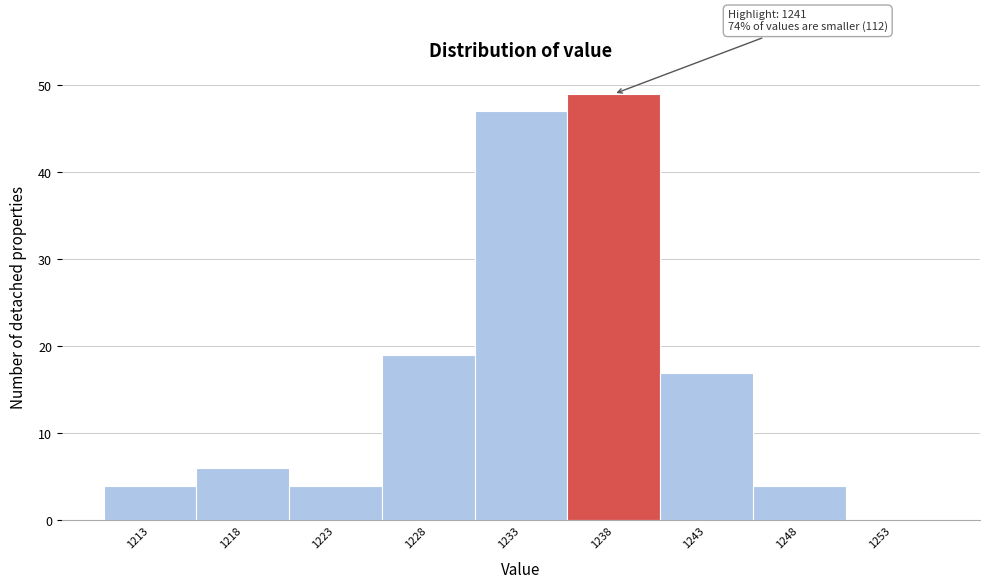

Reading right to left, list all the values displayed in this chart.

1253=0	1248=4	1243=17	1238=49	1233=47	1228=19	1223=4	1218=6	1213=4